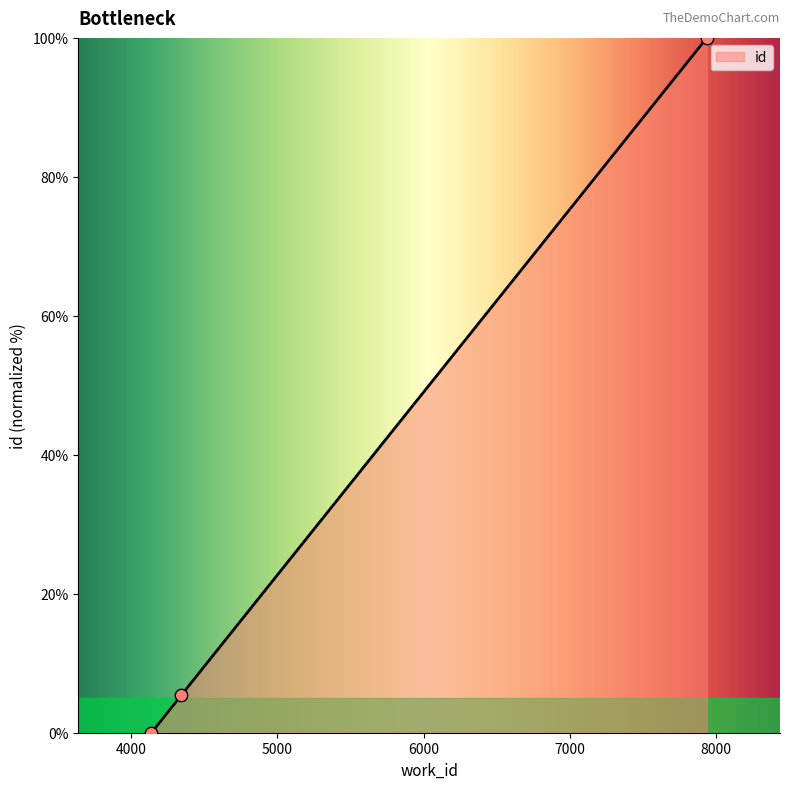

Which has a higher value, 4344 or 4141?

4344